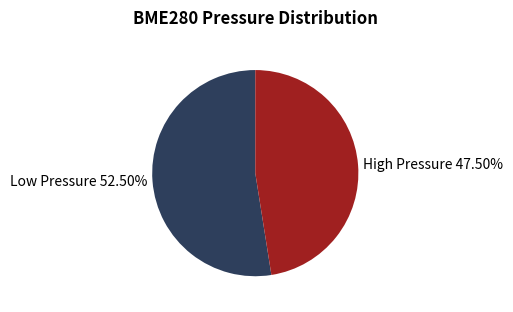

What is the ratio of the value at Low Pressure 52.50% to the value at High Pressure 47.50%?

1.1